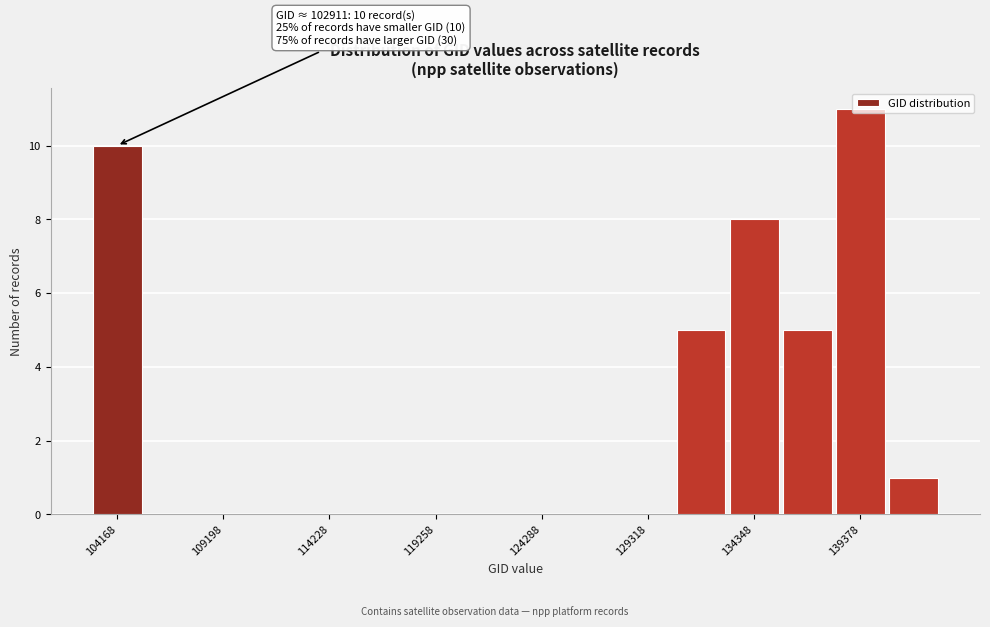

Read against the x-axis, roughly where is the centre of the tallest bar?

139000